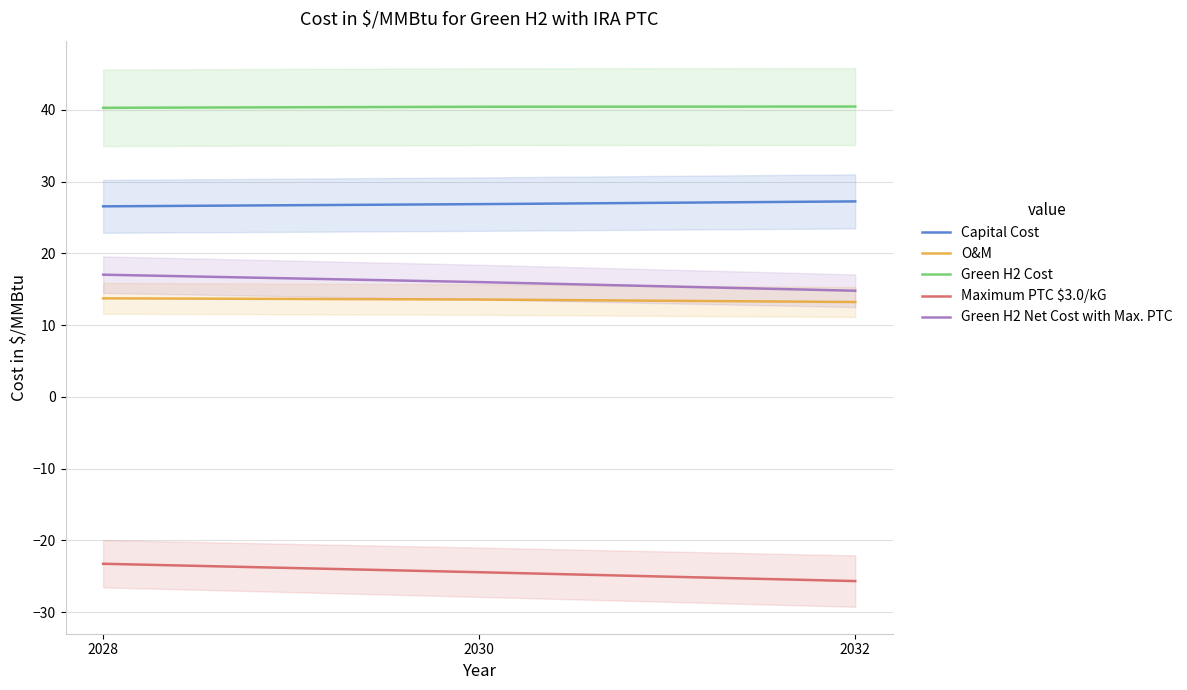

Reading left to right, transcribe all the data shown in this chart.

Capital Cost: 26.6	26.9	27.3
O&M: 13.7	13.6	13.2
Green H2 Cost: 40.3	40.4	40.5
Maximum PTC $3.0/kG: -23.3	-24.4	-25.7
Green H2 Net Cost with Max. PTC: 17.0	16.0	14.8